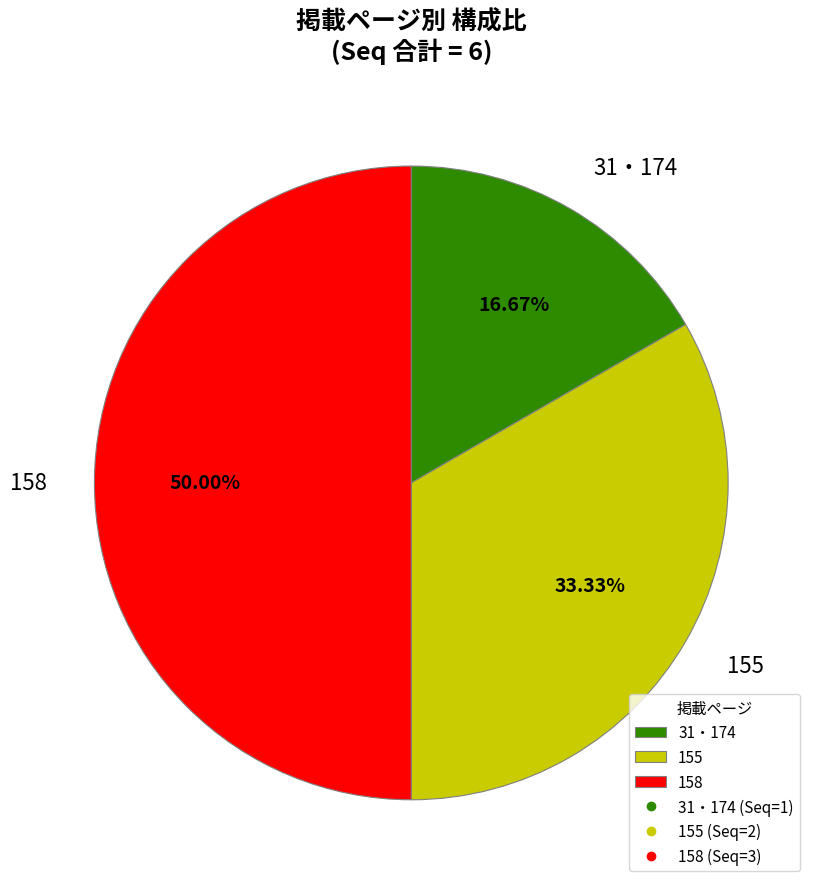

How many slices are in this pie chart?

3